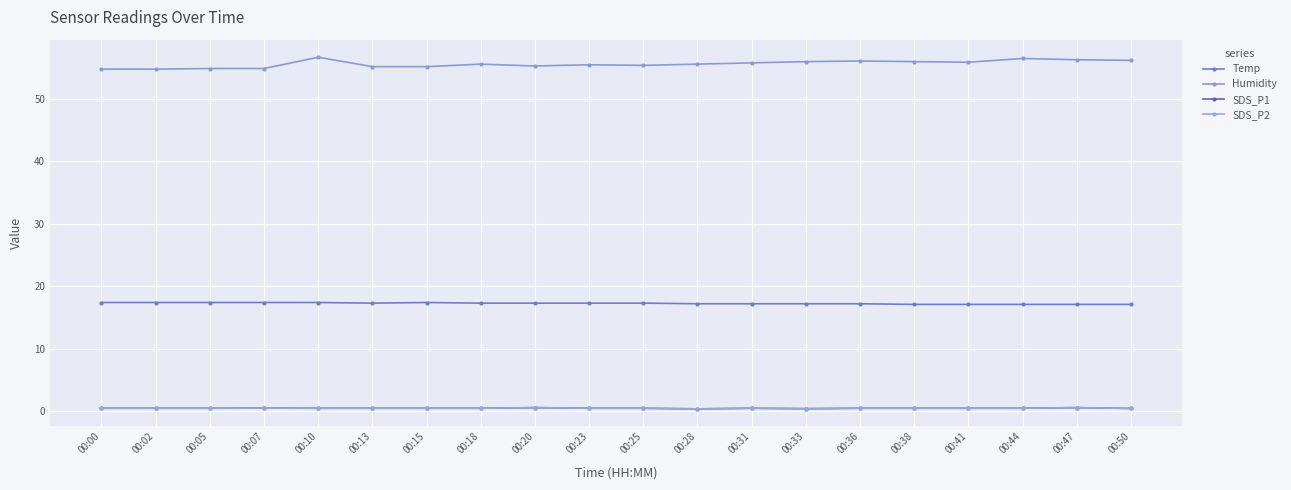

Which has a higher value, 00:31 or 00:18?

00:18